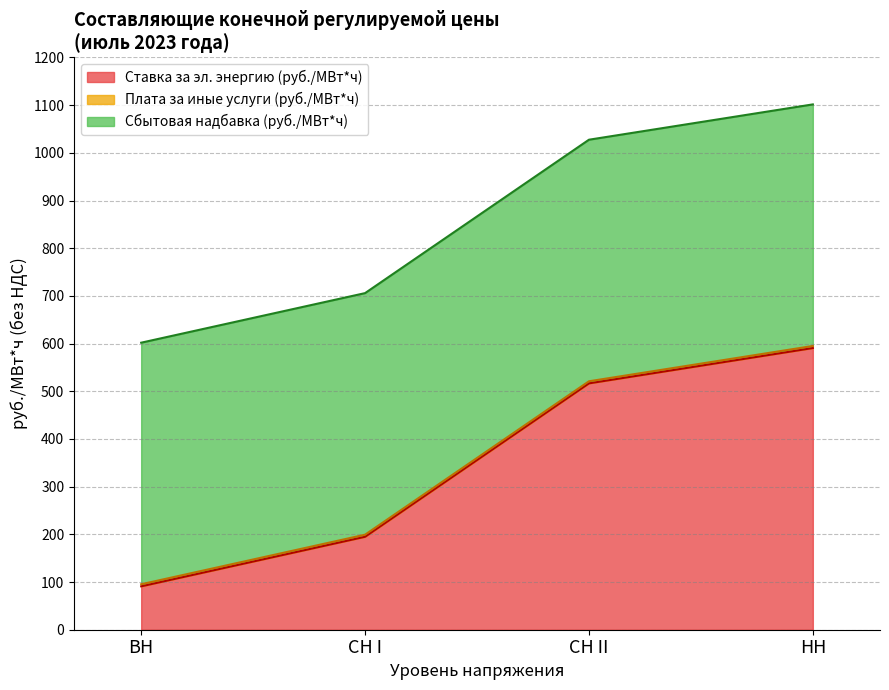

The value of Ставка за электрическую энергию (руб./МВт*ч) at ВН(2) is -228.2. True or false?

False